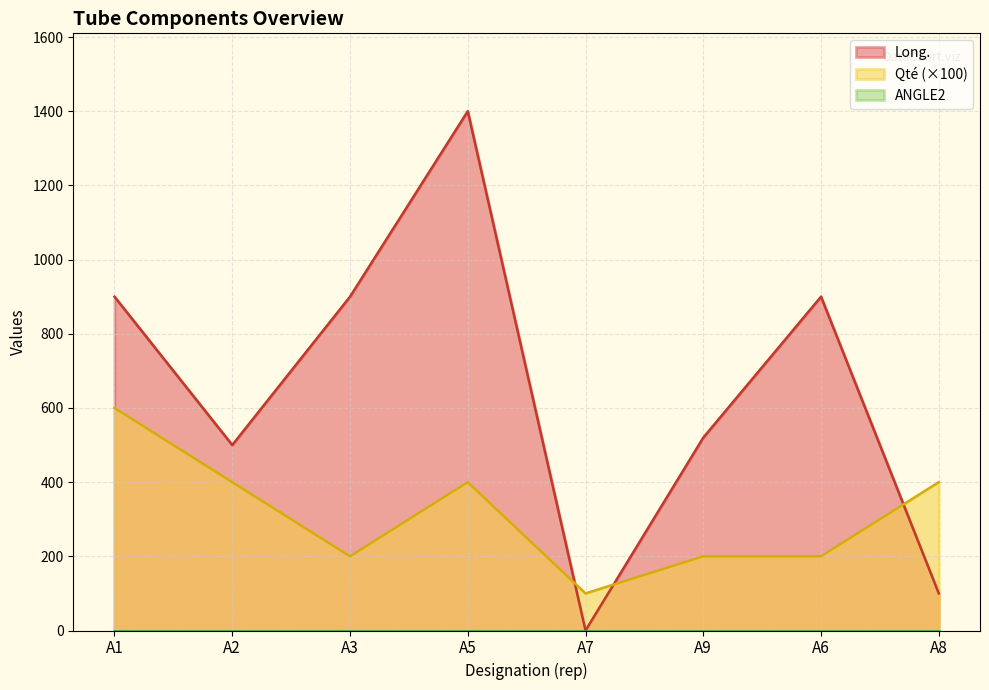

Which series ends up on top after the final intersection of Long. and Qté (×100)?

Qté (×100)